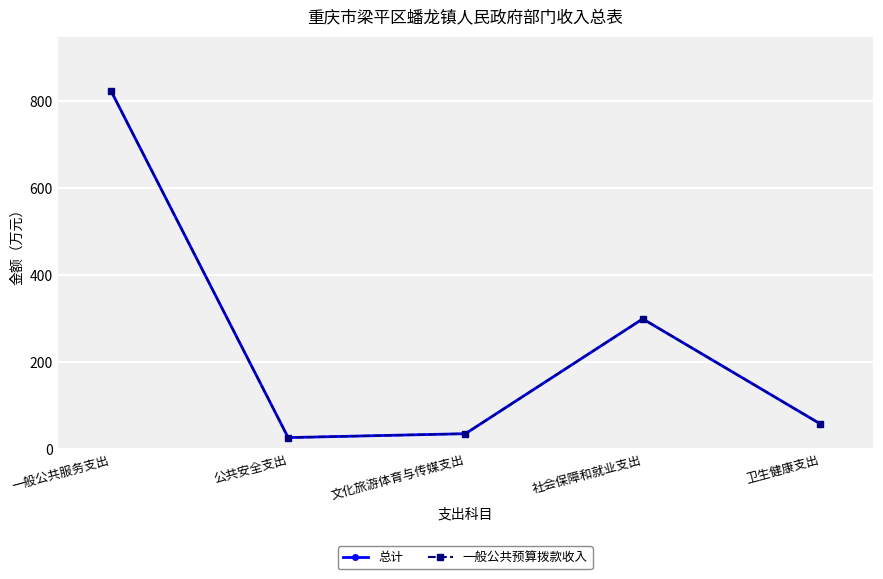

At how many categories does at least one series exceed 99?

2